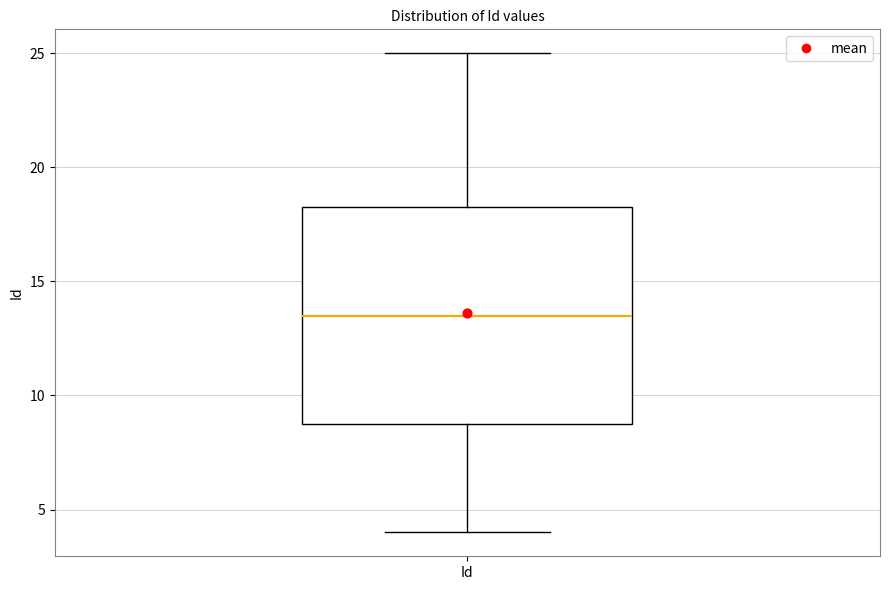

Where is the upper edge of the box for Id on the y-axis? The values are not printed on the chart, so give them approximately, as read against the axis.

18.5